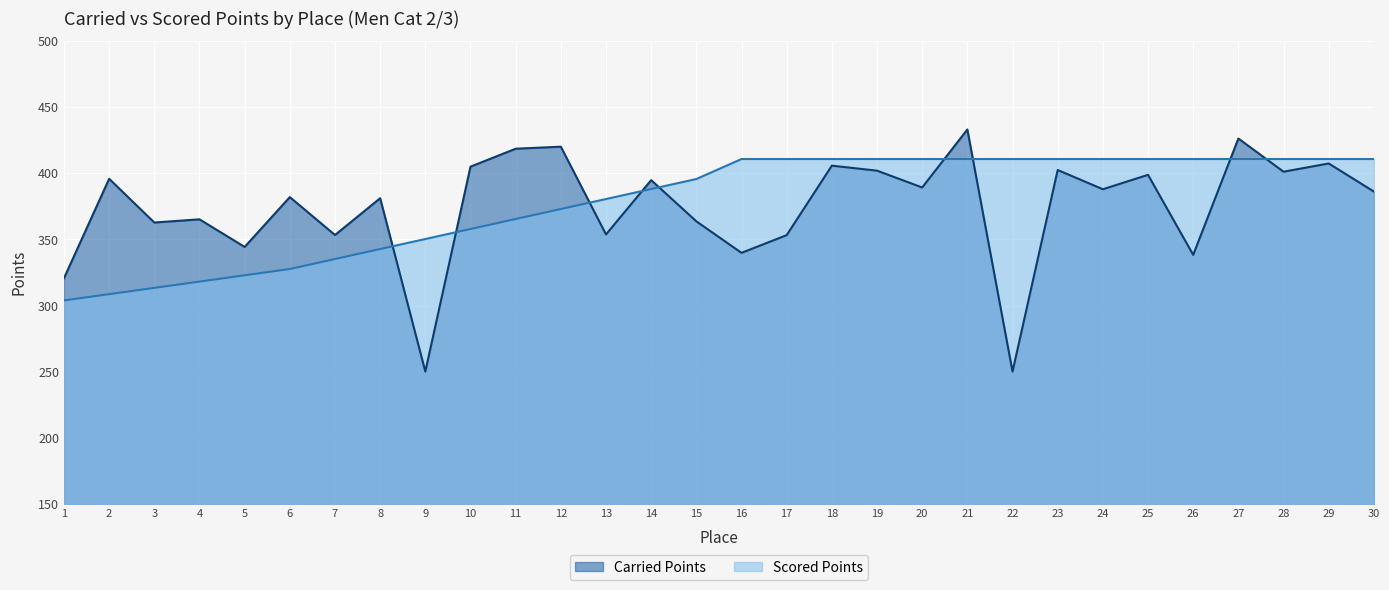

Is it true that Carried Points equals 402.6 at 23?

True